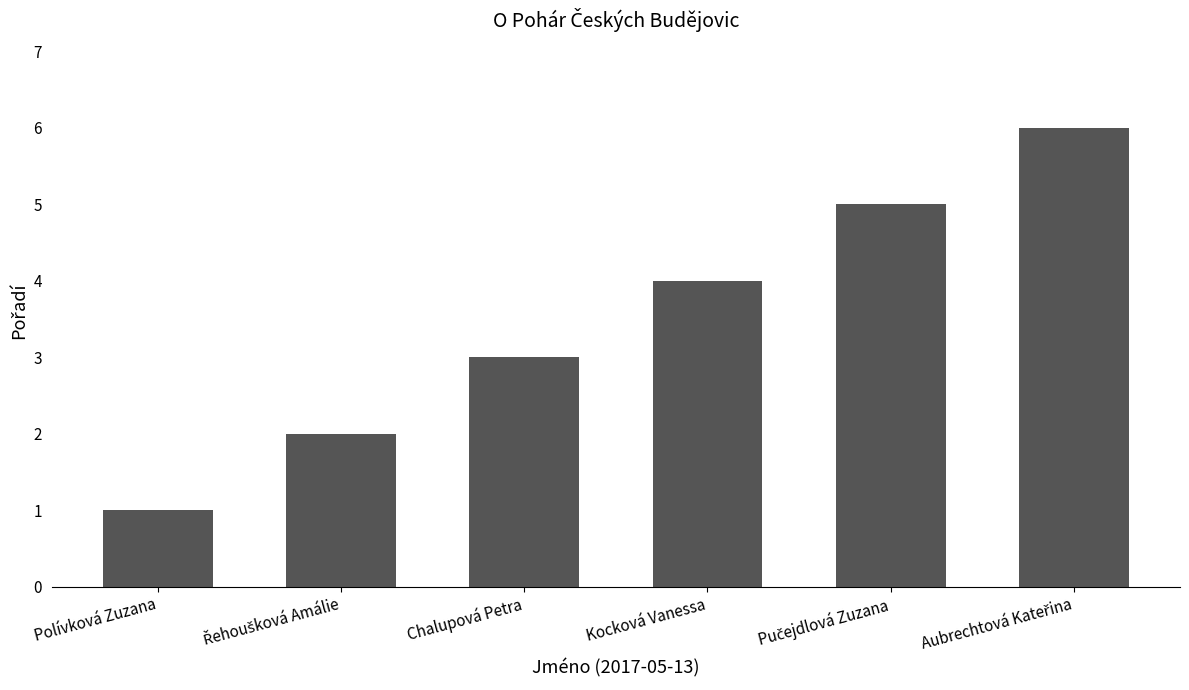

What is the average value?

4